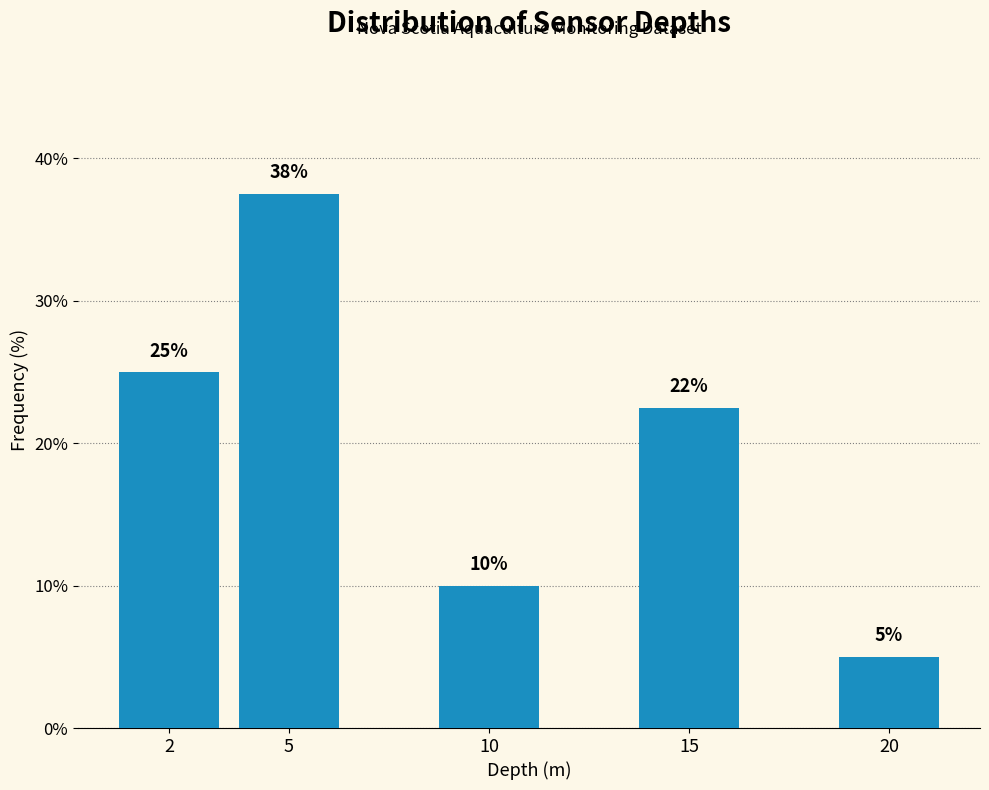

What is the value of the 3rd bar from the left?

10.0